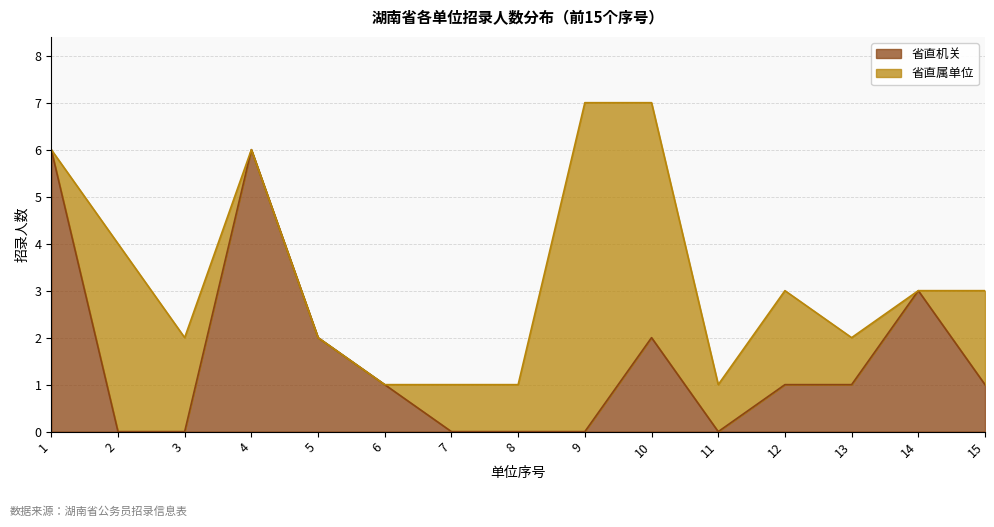

Rank the categories by value from highest to lowest.

1, 4, 14, 5, 10, 6, 12, 13, 15, 2, 3, 7, 8, 9, 11